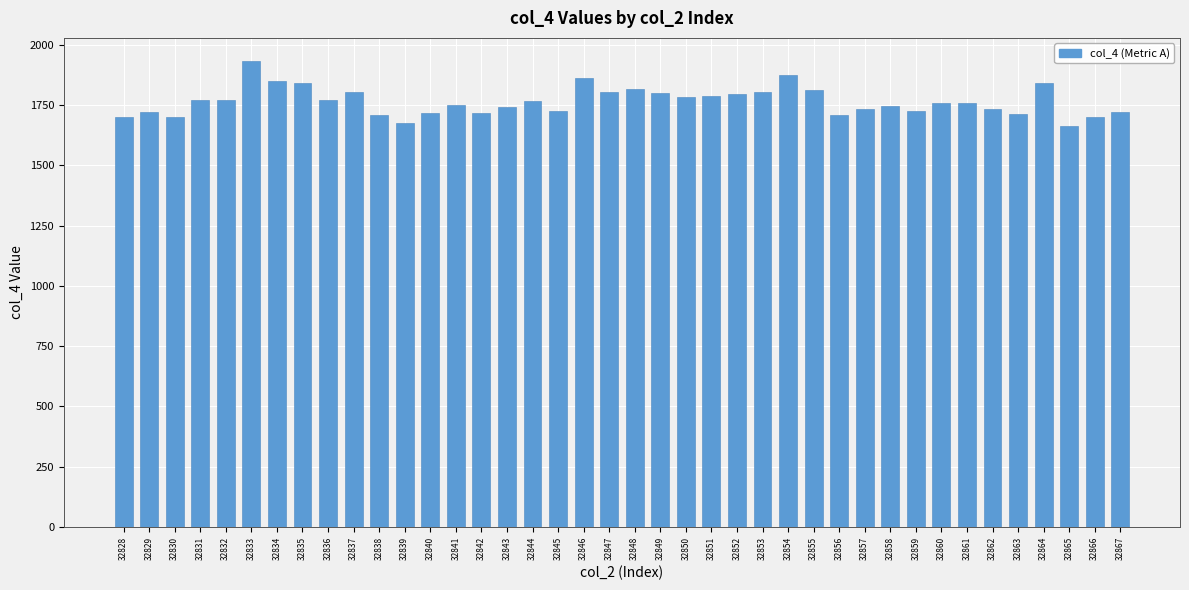

What is the change in value from 32840 to 32848?

+100